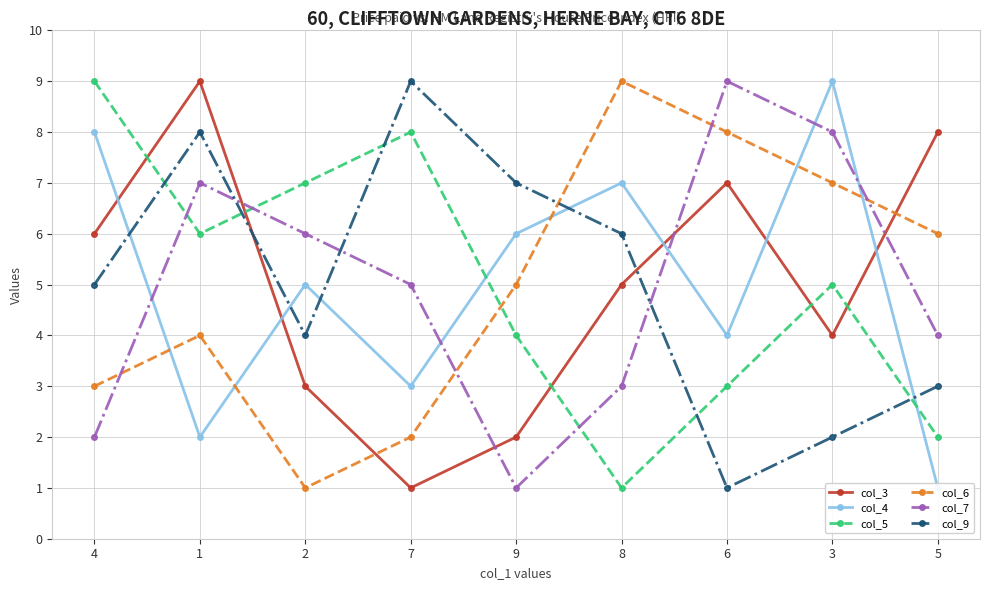

True or false: col_4 has more than 2 points higher than both neighbors.

True